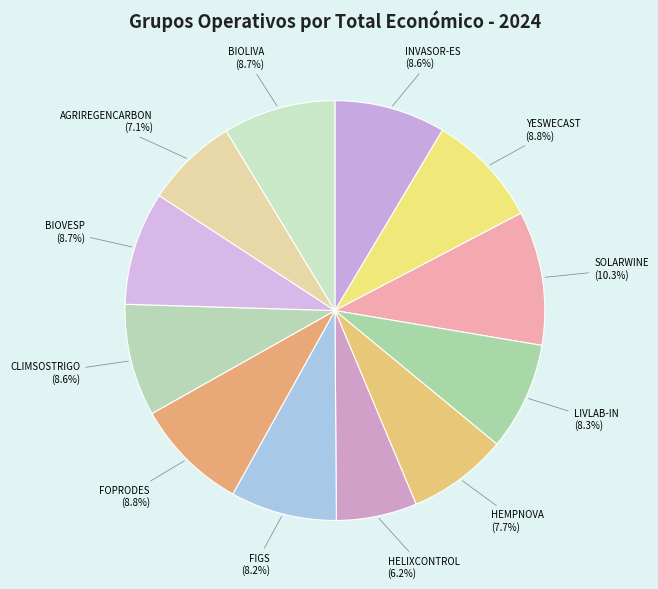

How many slices are in this pie chart?

12